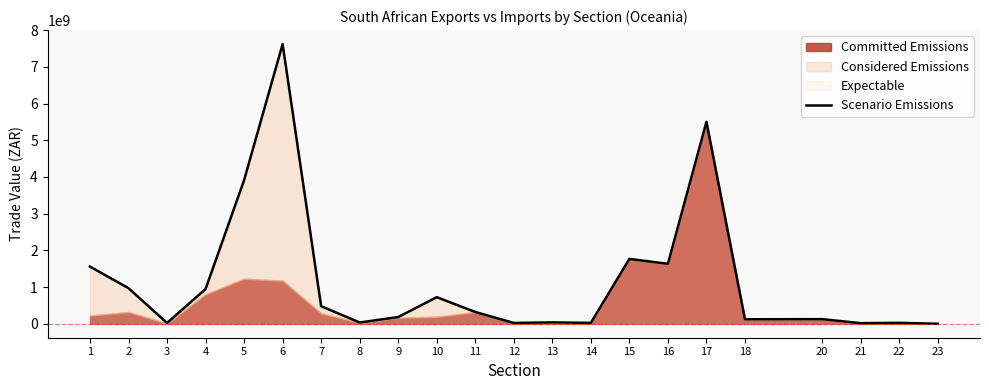

How many points are lower than both their immediate neighbors (excluding endpoints)?

7